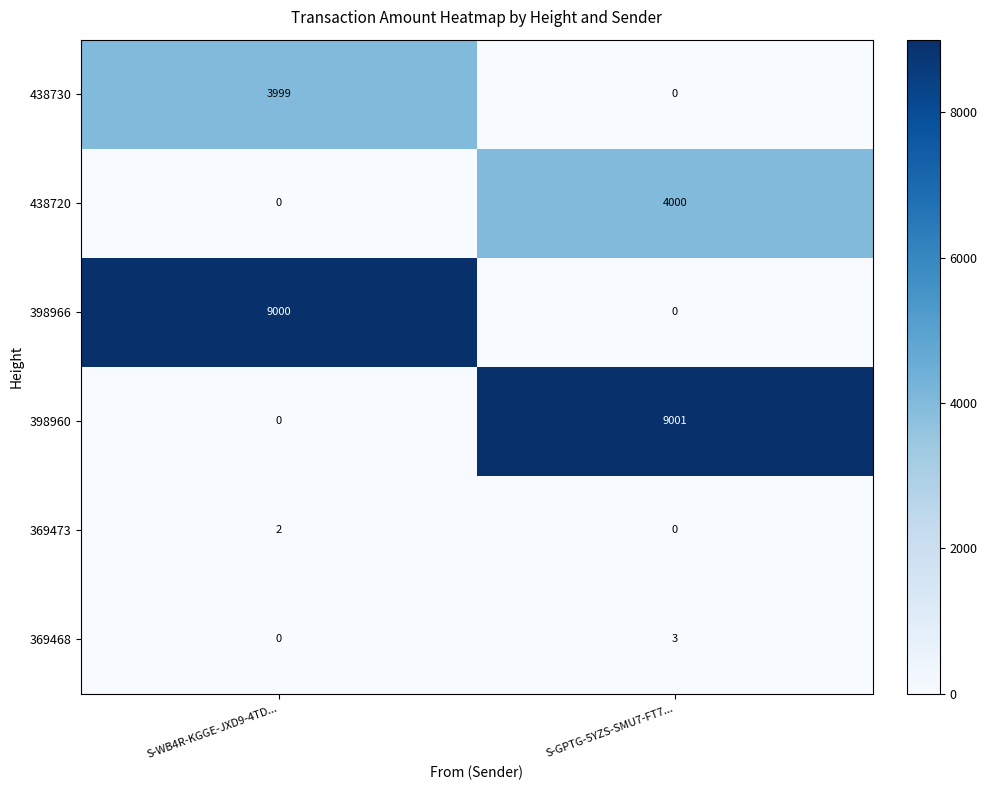

Where is 438730 nearest to the value 1999?

S-GPTG-5YZS-SMU7-FT7...